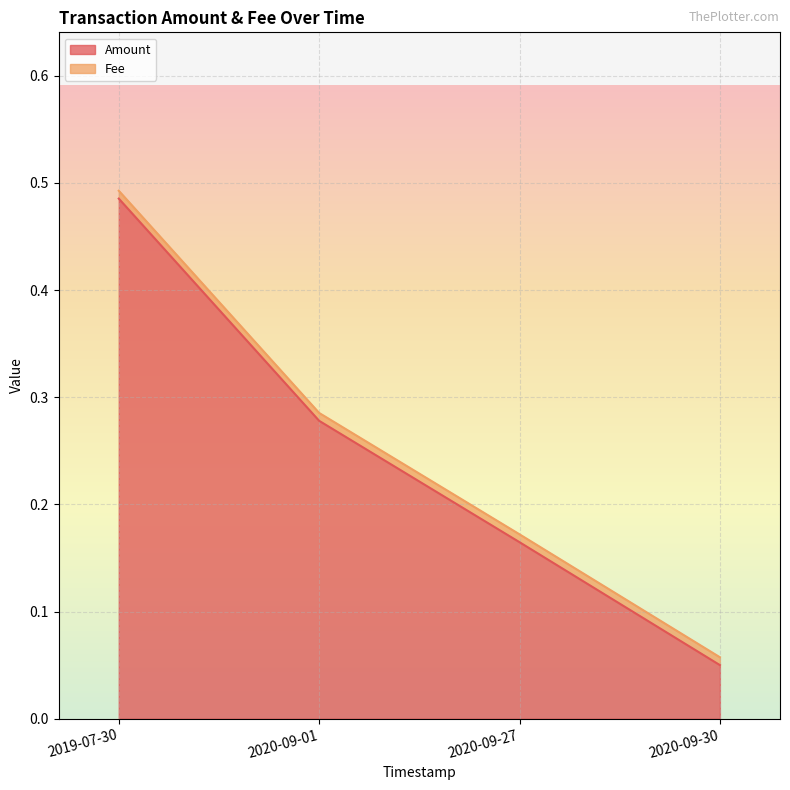

What is the label of the 2nd point from the left?

2020-09-01